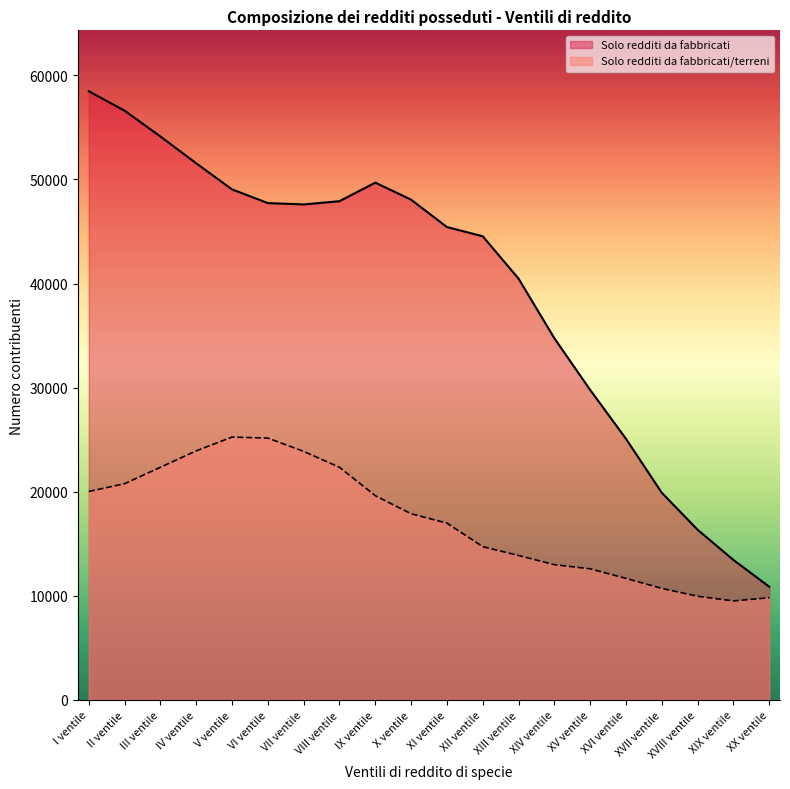

What is the sum of all Solo redditi da fabbricati values?

791386